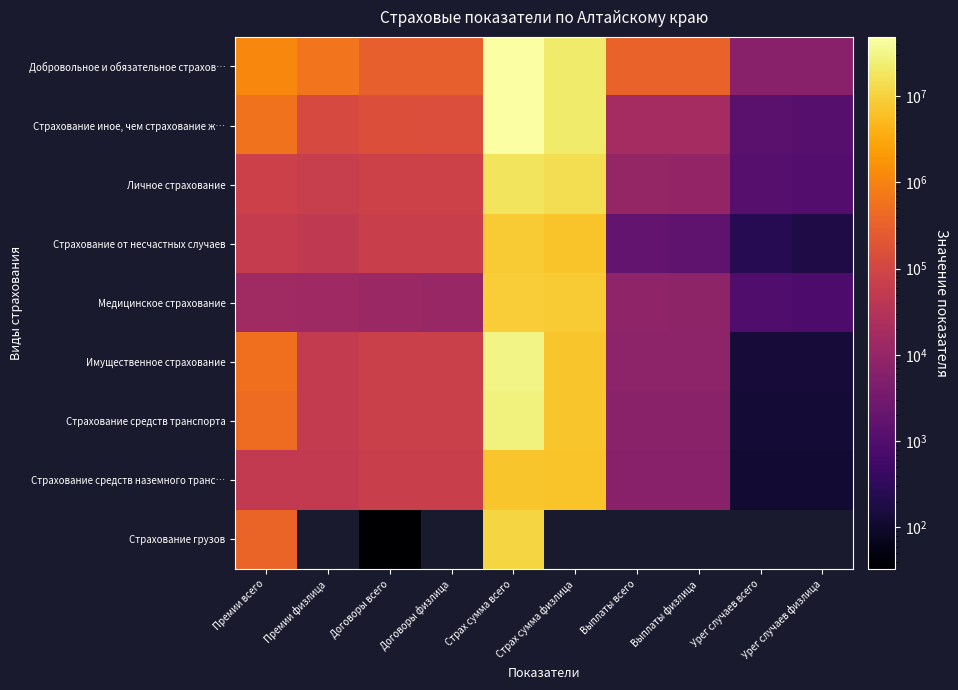

Read the Медицинское страхование value at Страх сумма всего.

8944925.2